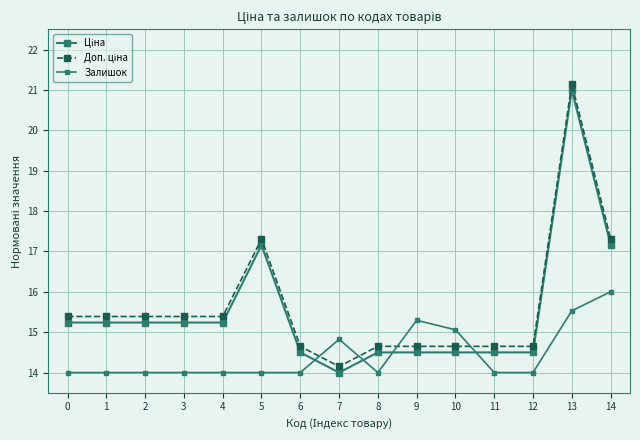

Count the number of data series in this chart.

3